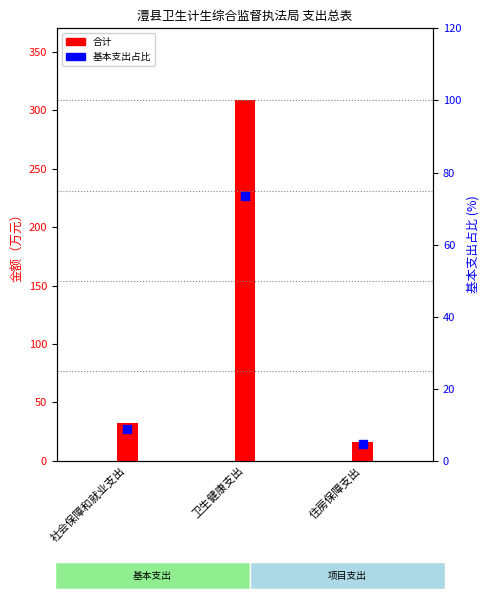

What is the total value across all series at 社会保障和就业支出?

41.0